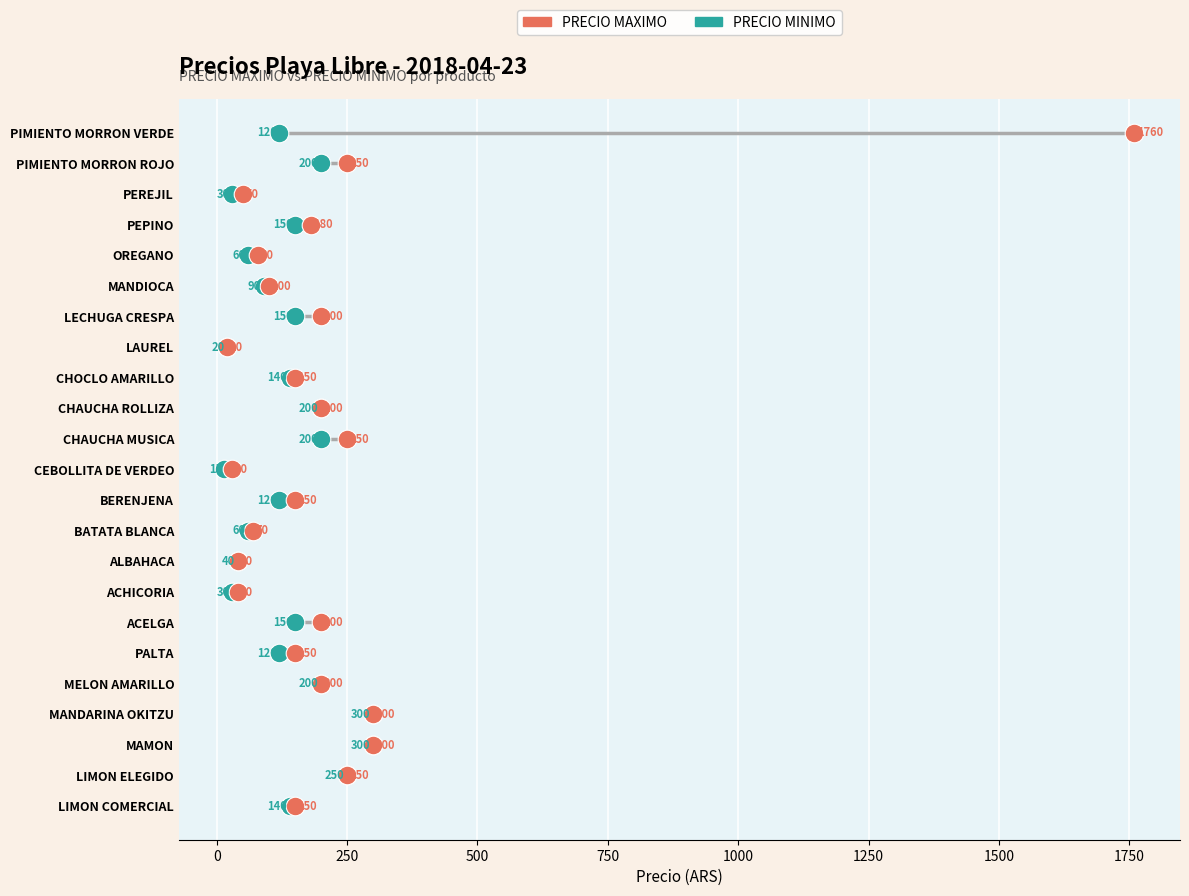

What are all the series names shown in the legend?

PRECIO MAXIMO, PRECIO MINIMO